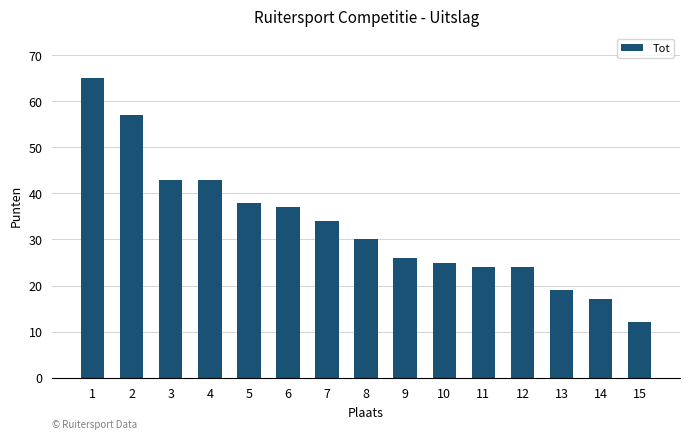

At which category does the chart reach its peak across all series?

1